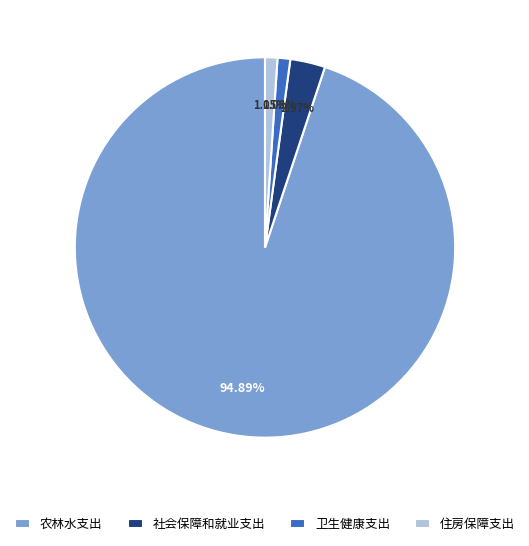

To the nearest percent, what portion does 农林水支出 represent?

95%